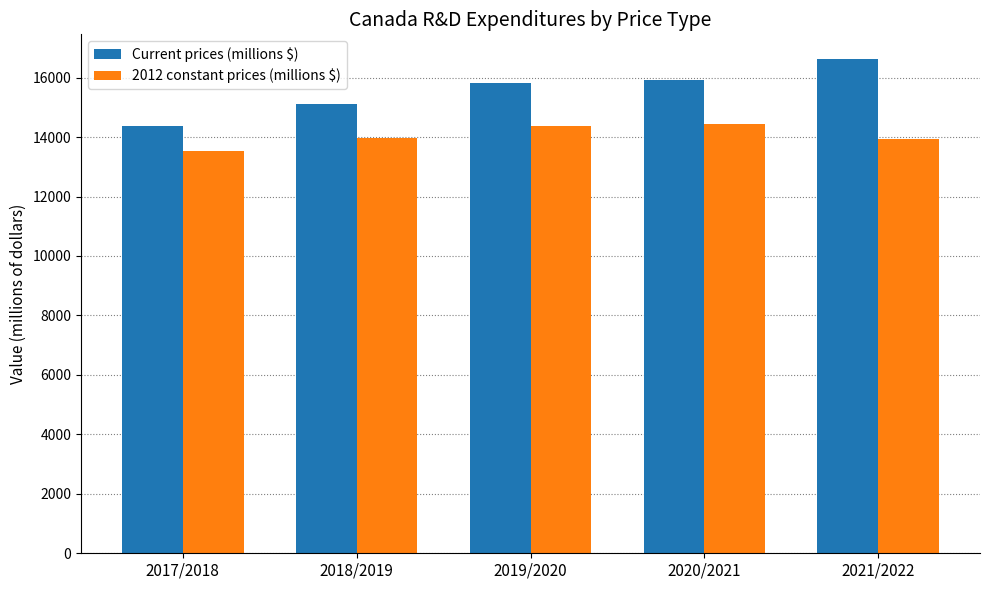

The Current prices (millions $) series shows 15908.6 at 2020/2021. True or false?

True